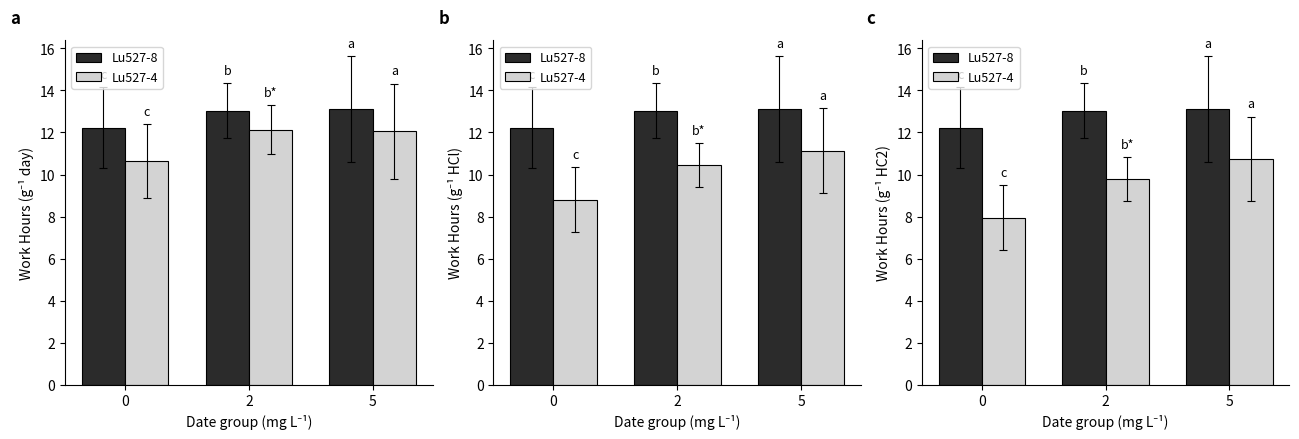

At which label does Lu527-8 reach its peak?

5